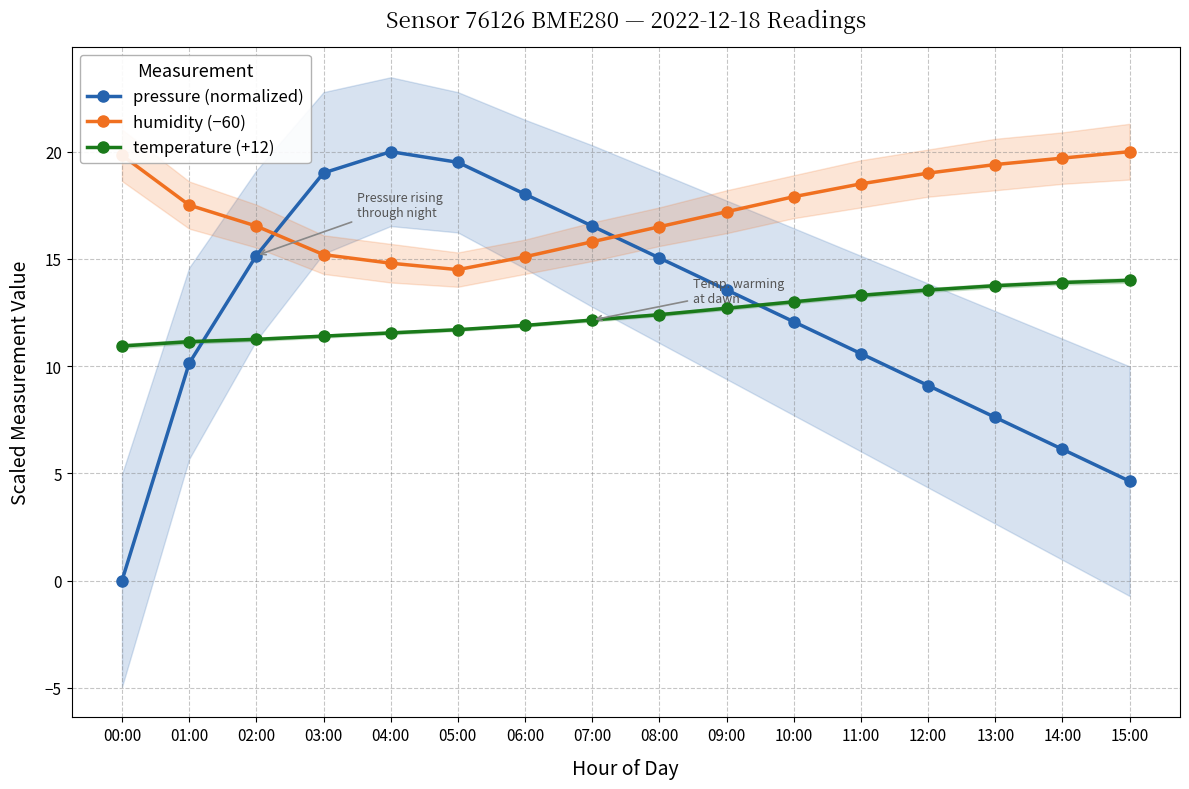

What is the maximum value for pressure (normalized)?

20.0